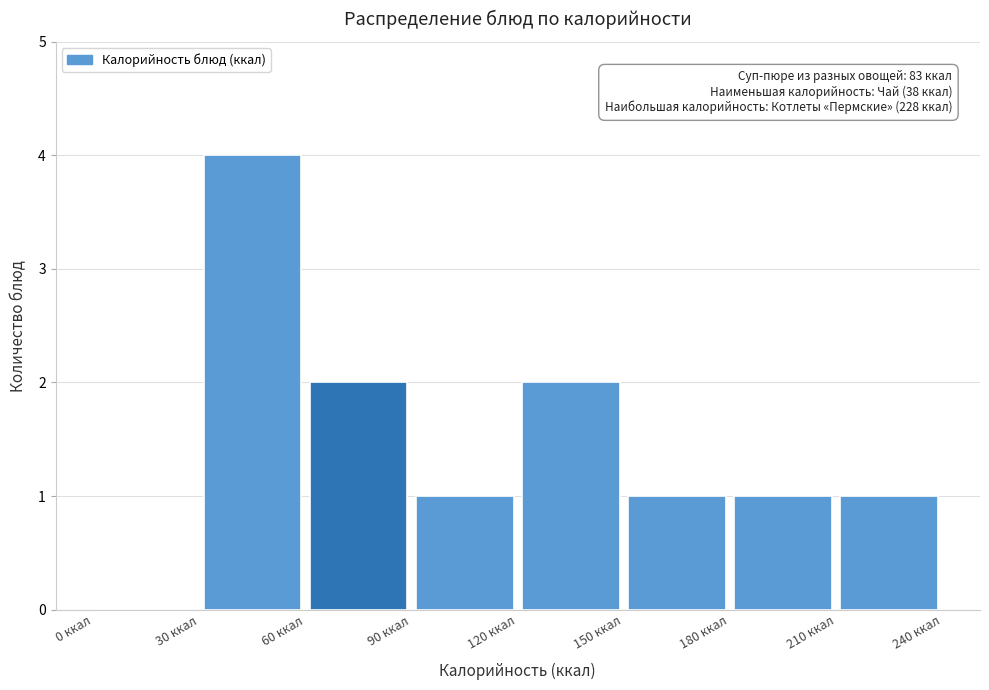

Which range on the x-axis has the tallest bar?

30 to 60